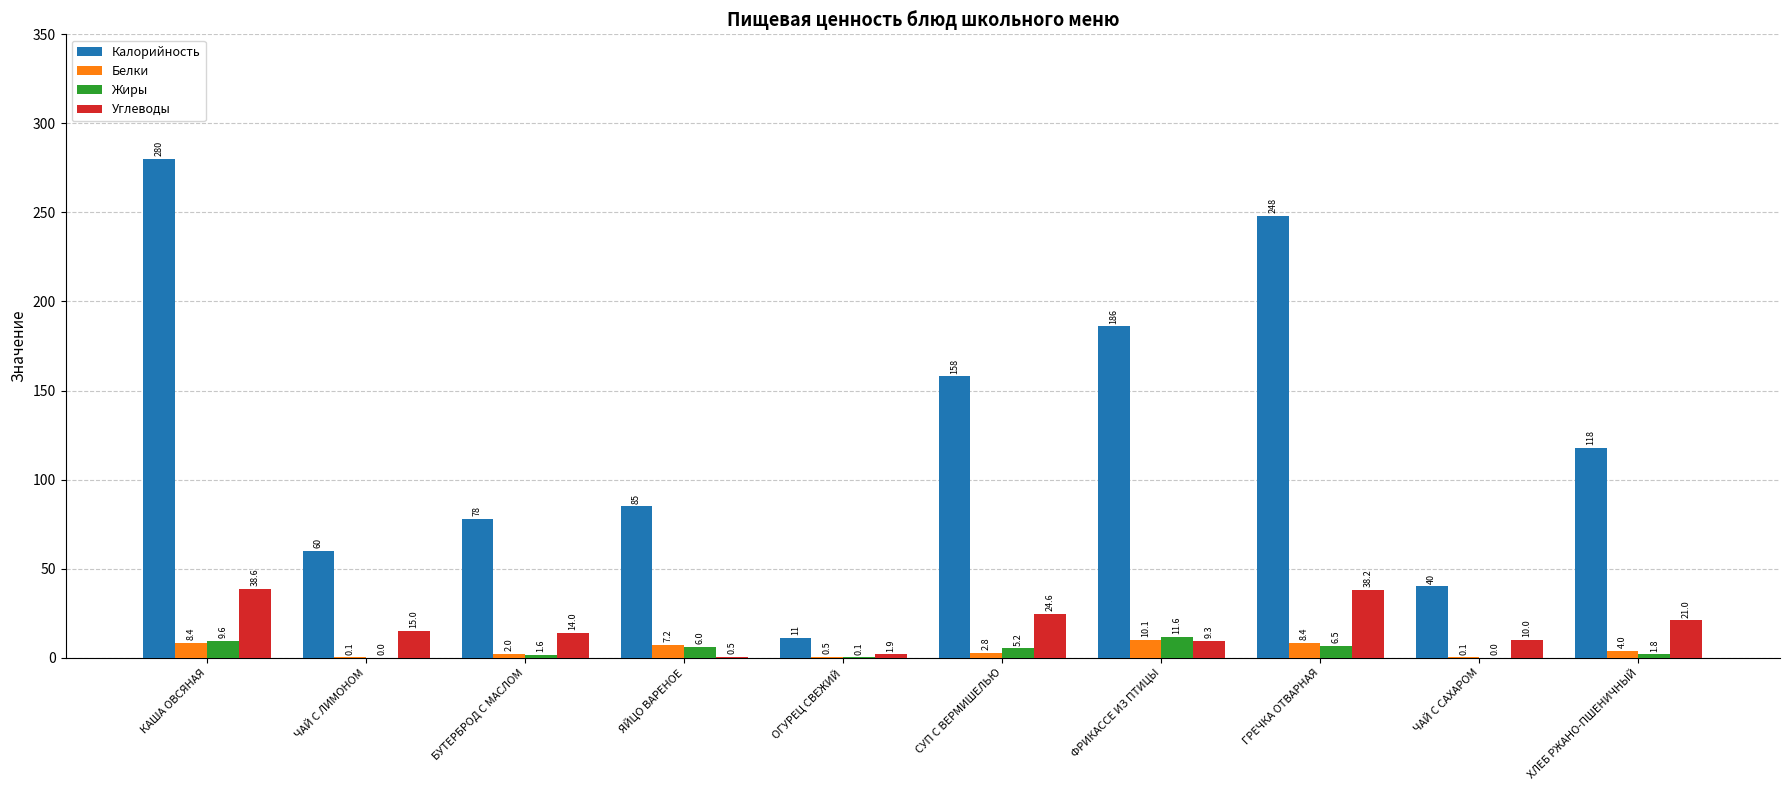

True or false: Калорийность has a value of 205.9 at ХЛЕБ РЖАНО-ПШЕНИЧНЫЙ.

False